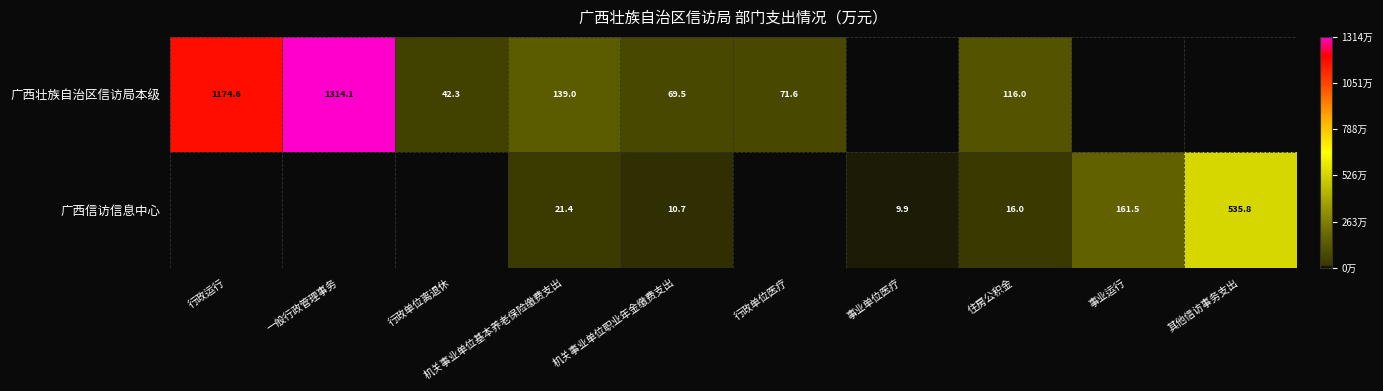

Is it true that 广西壮族自治区信访局本级 equals 458.3 at 一般行政管理事务?

False